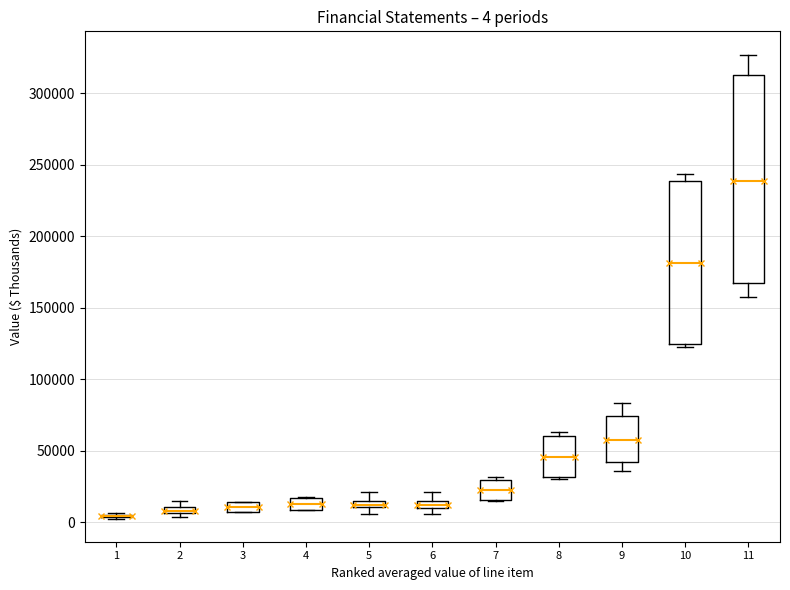

Comparing the boxes themselves (not the whiskers), which one is the tallest?

11